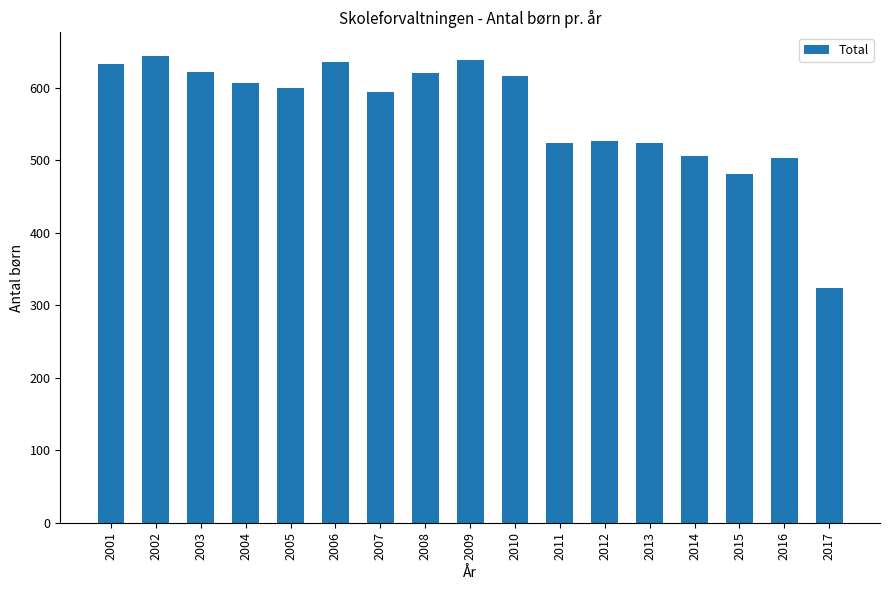

At which category does the chart reach its minimum across all series?

2017